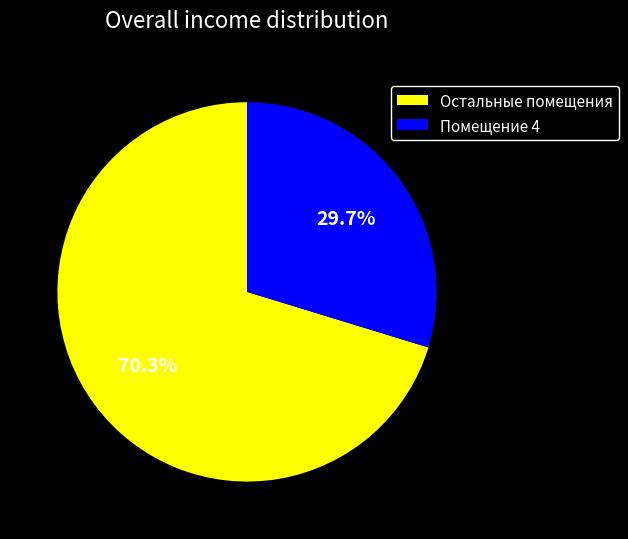

Do Остальные помещения and Помещение 4 together represent more than half of the pie?

Yes